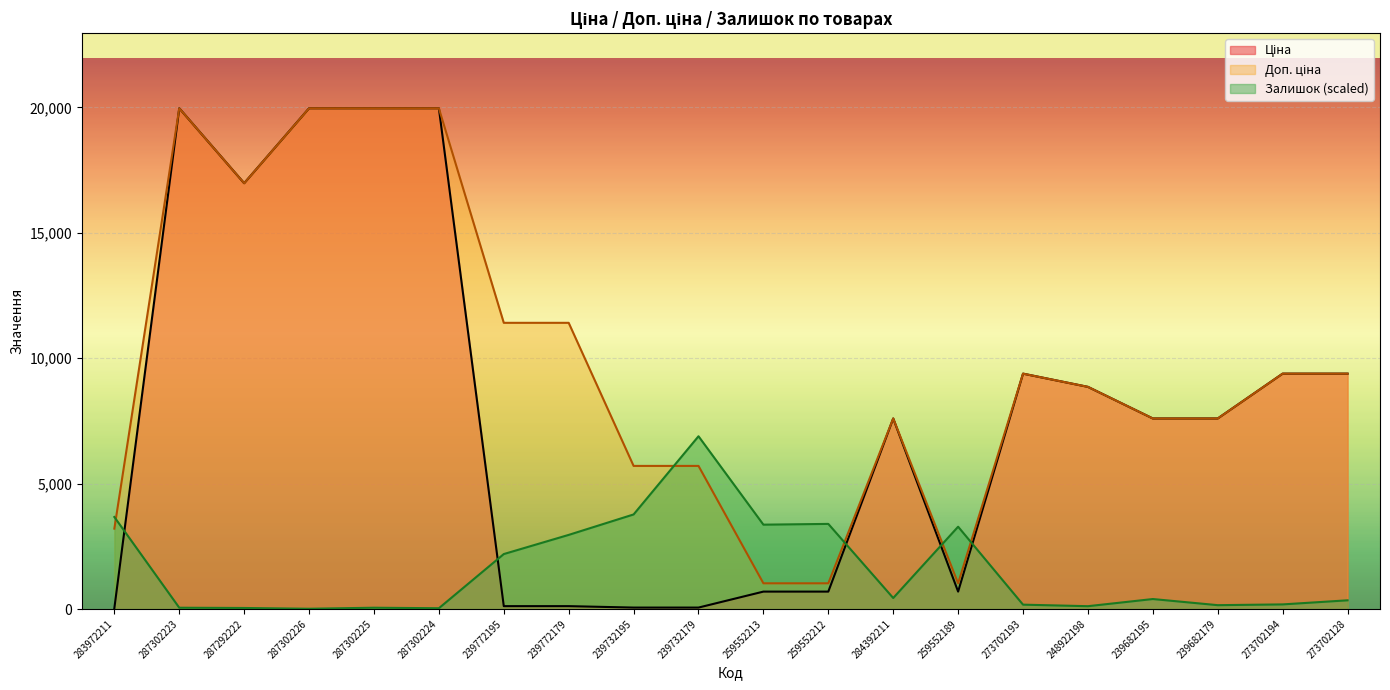

What is the label of the 11th point from the right?

239732179